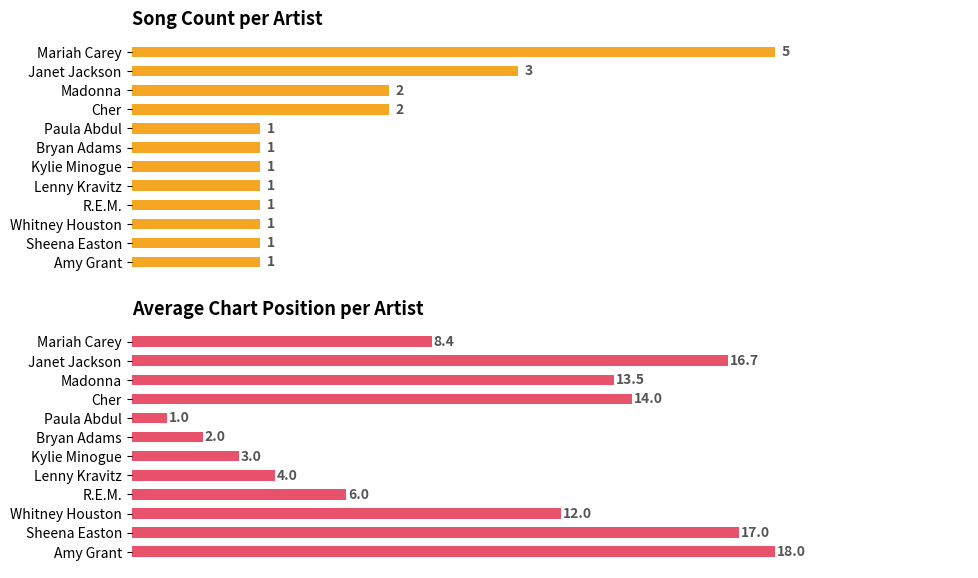

Which series has the largest total across all categories?

Avg Position